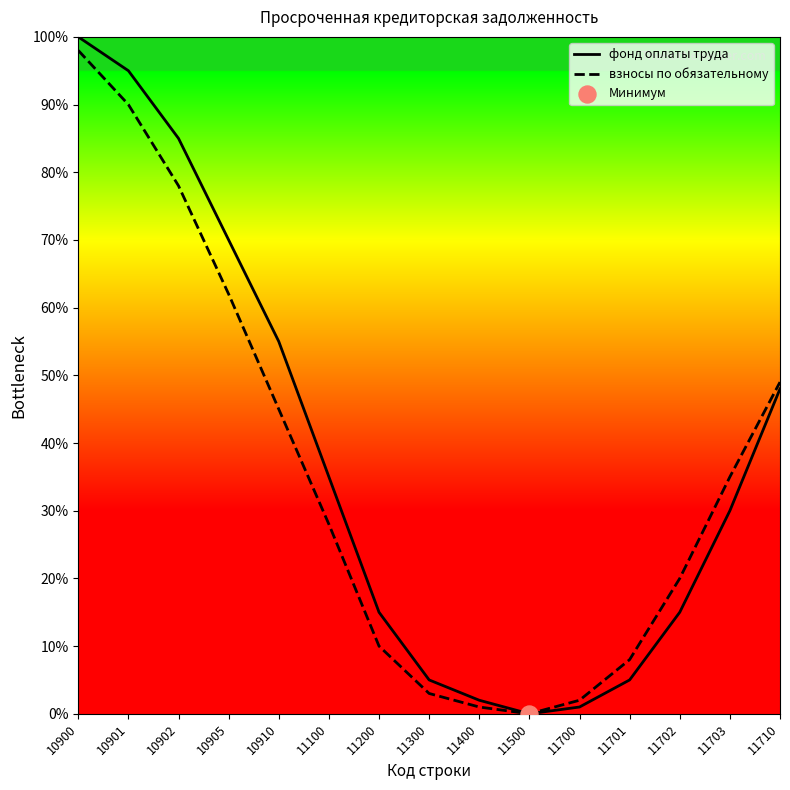

Is the value of фонд оплаты труда at 11701 greater than the value of взносы по обязательному at 11200?

No